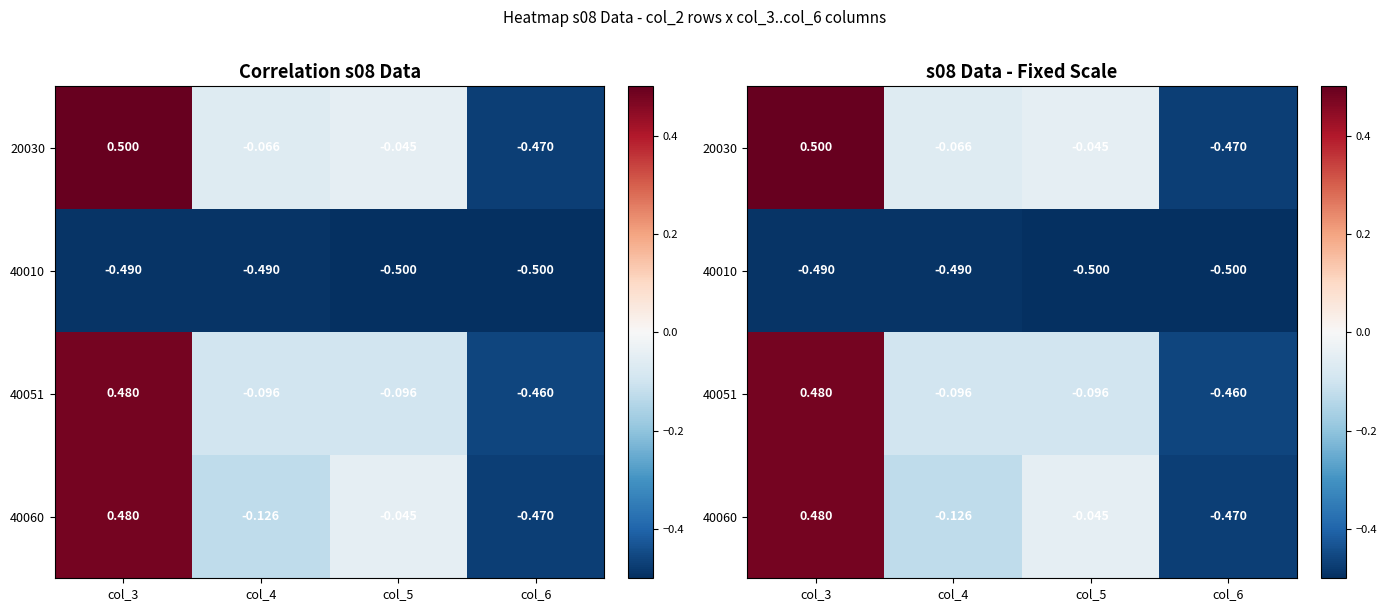

Which category has the lowest value across all series?

col_5